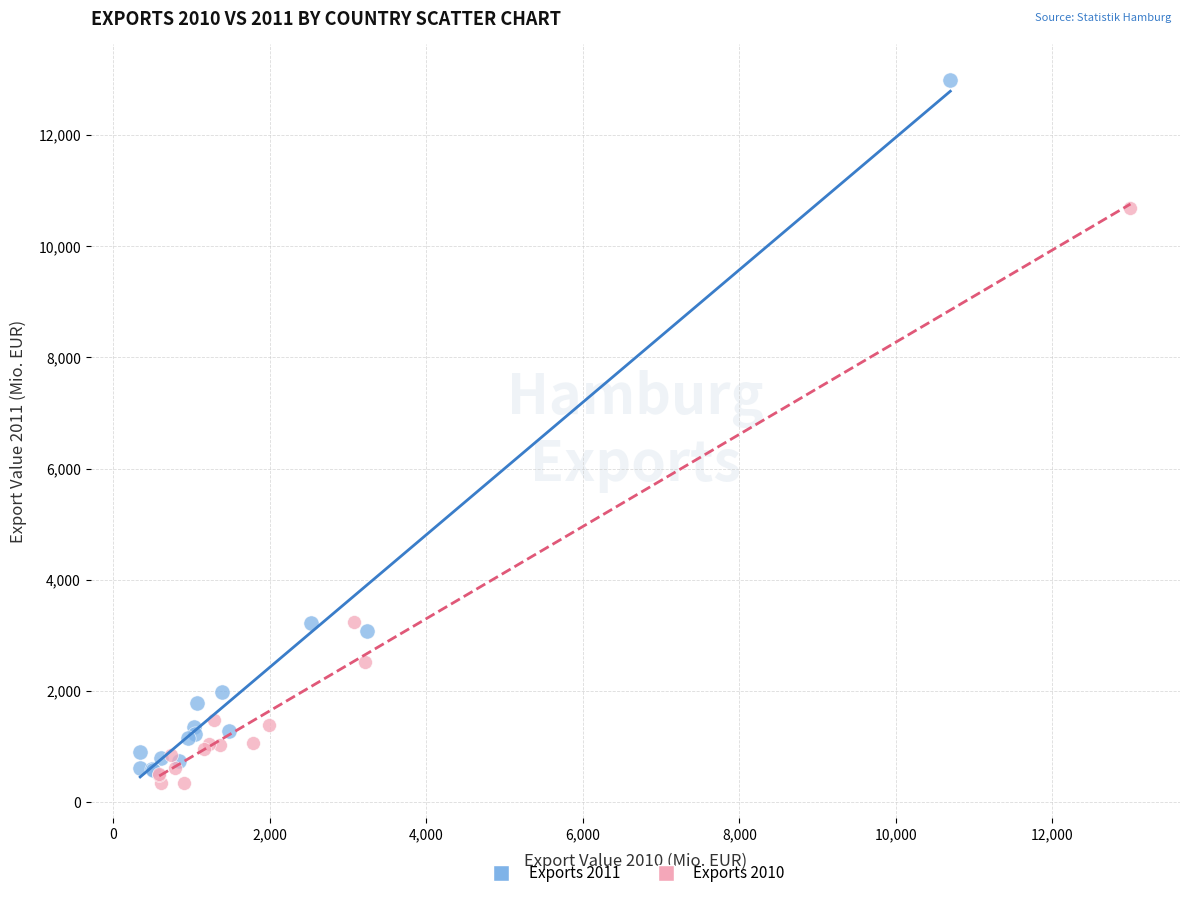

Which series has the largest Y range (max minus min)?

Exports 2011